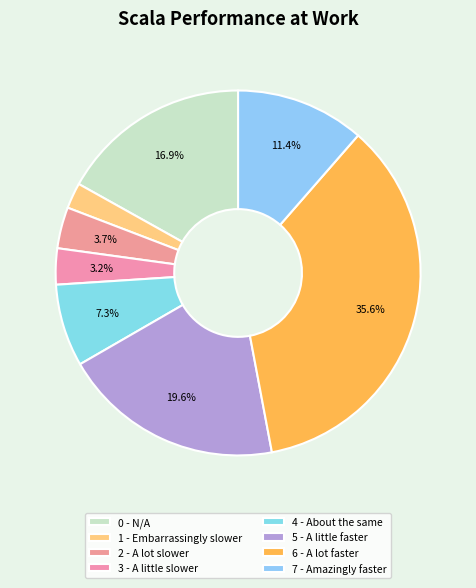

What percentage is NOT represented by 4 - About the same?

92.7%